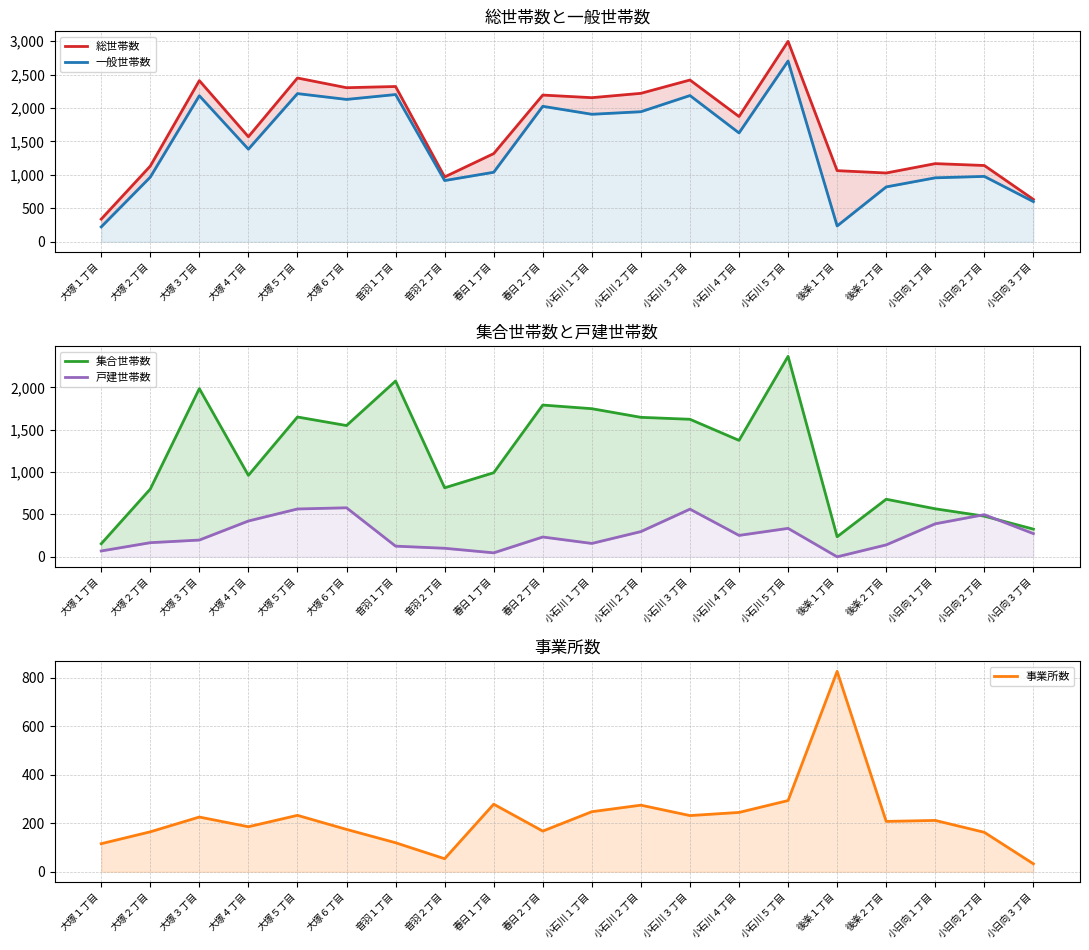

Is it true that 事業所数 equals 289 at 大塚２丁目?

False